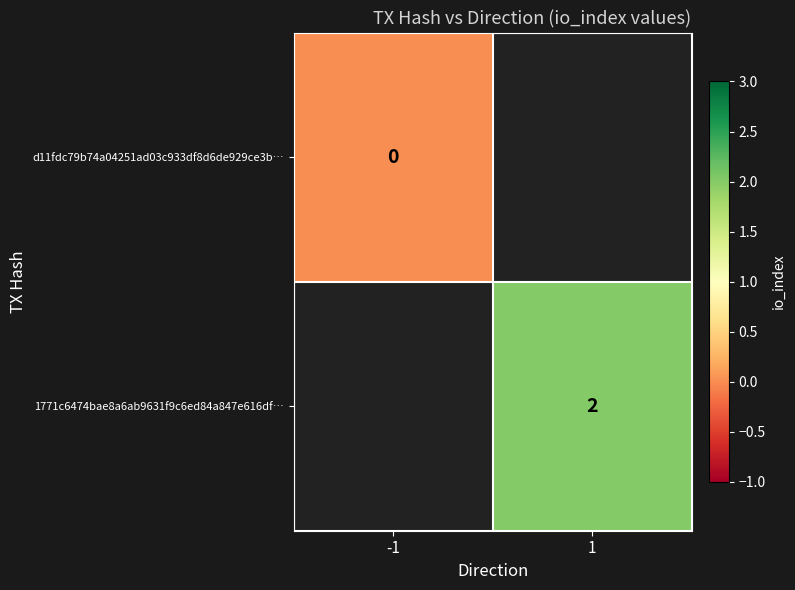

The 1771c6474bae8a6ab9631f9c6ed84a847e616df… series shows 2 at 1. True or false?

True